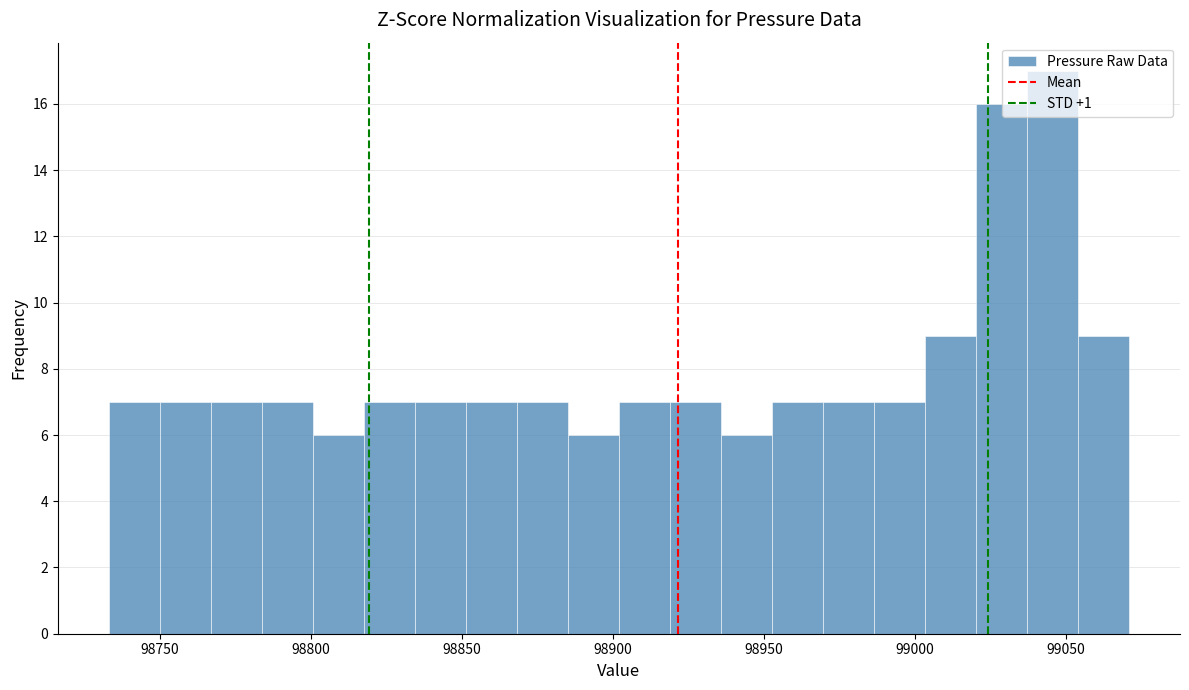

Around what value on the x-axis is the tallest bar? Give the approximate position of its centre, as read against the axis.

99045